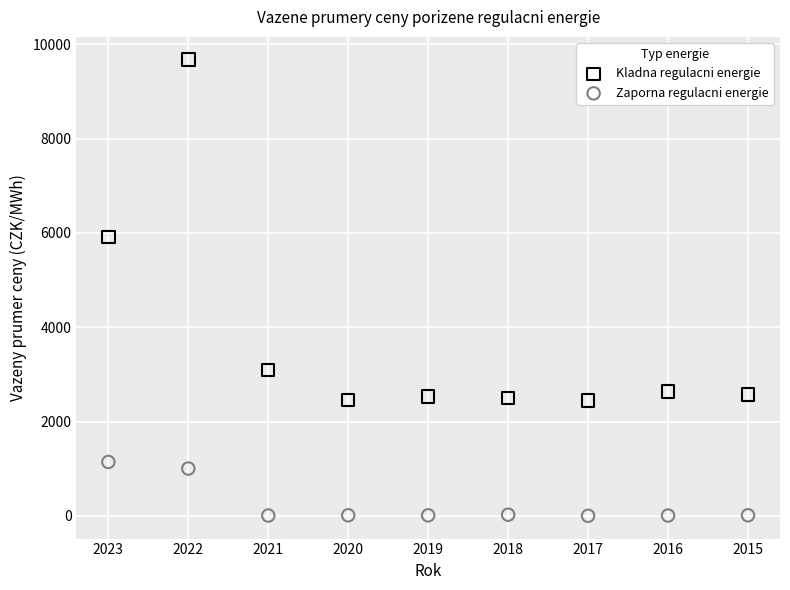

Which series reaches the maximum Y coordinate?

Kladna regulacni energie